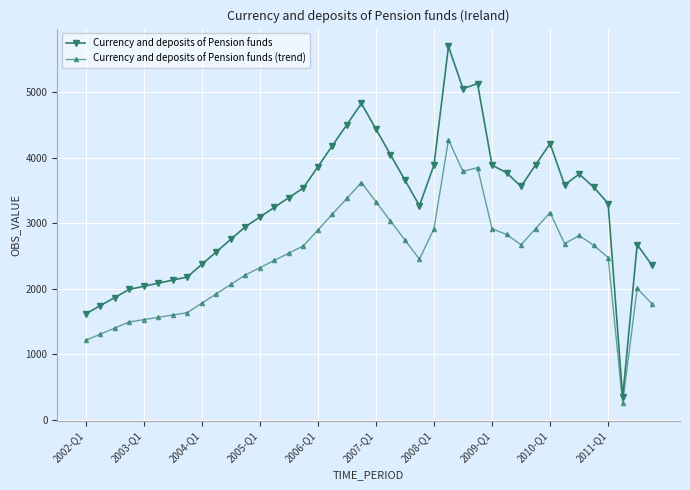

True or false: Currency and deposits of Pension funds (trend) and Currency and deposits of Pension funds cross at least once.

False